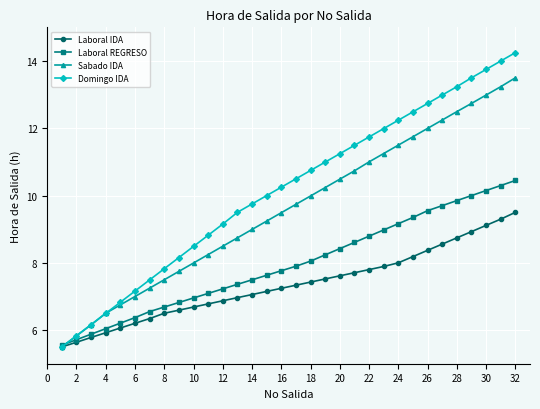

What is the value of the Sabado IDA point at the 1st from the left?

5.5